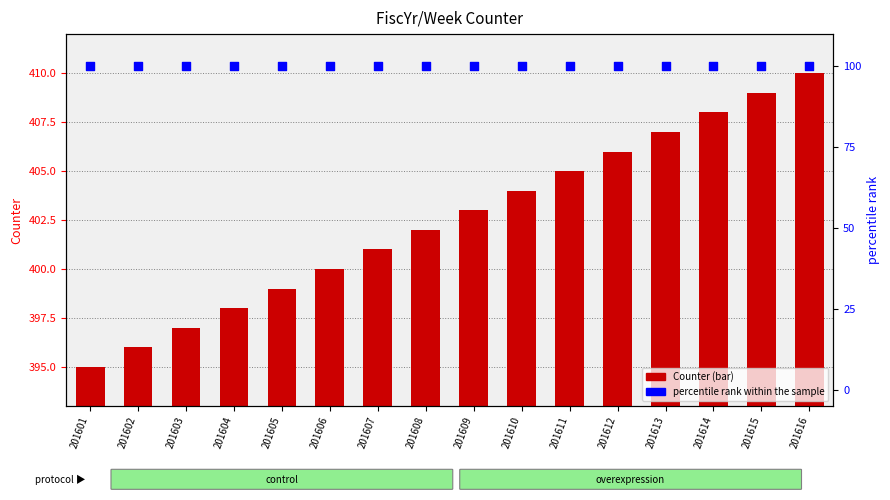

At how many categories does at least one series exceed 118?

16